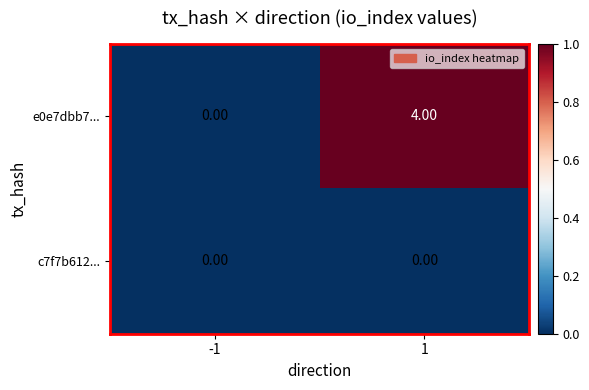

Rank the series by their average value, from highest to lowest.

e0e7dbb7..., c7f7b612...